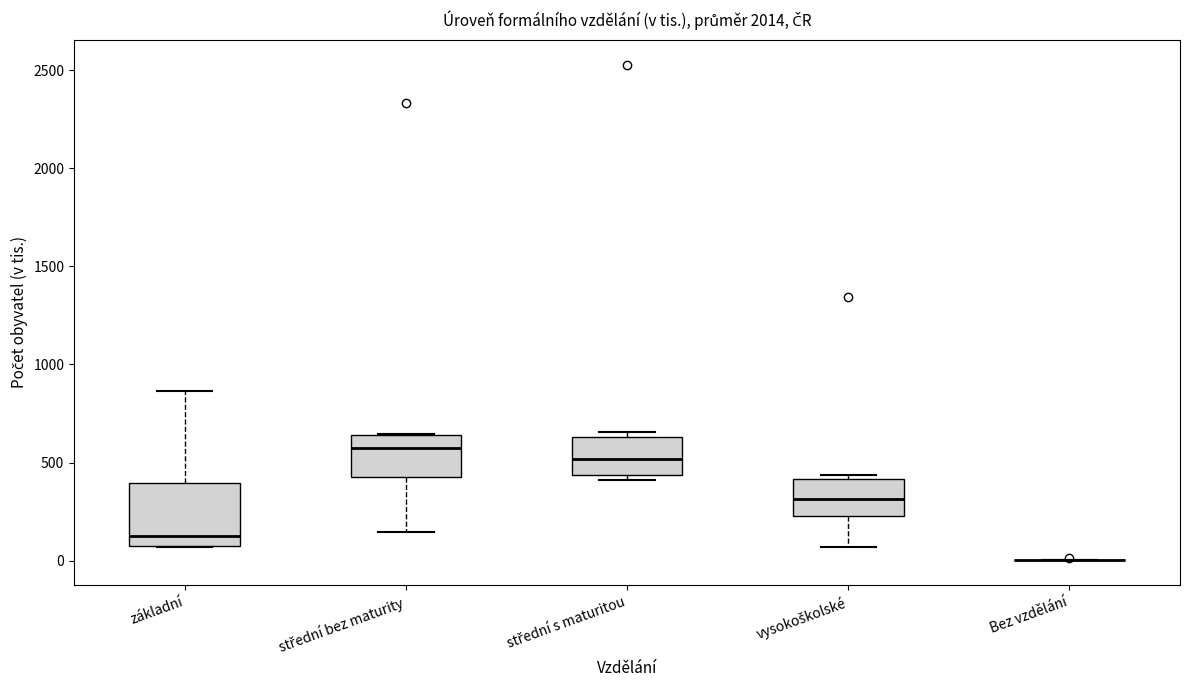

Comparing the boxes themselves (not the whiskers), which one is the tallest?

základní